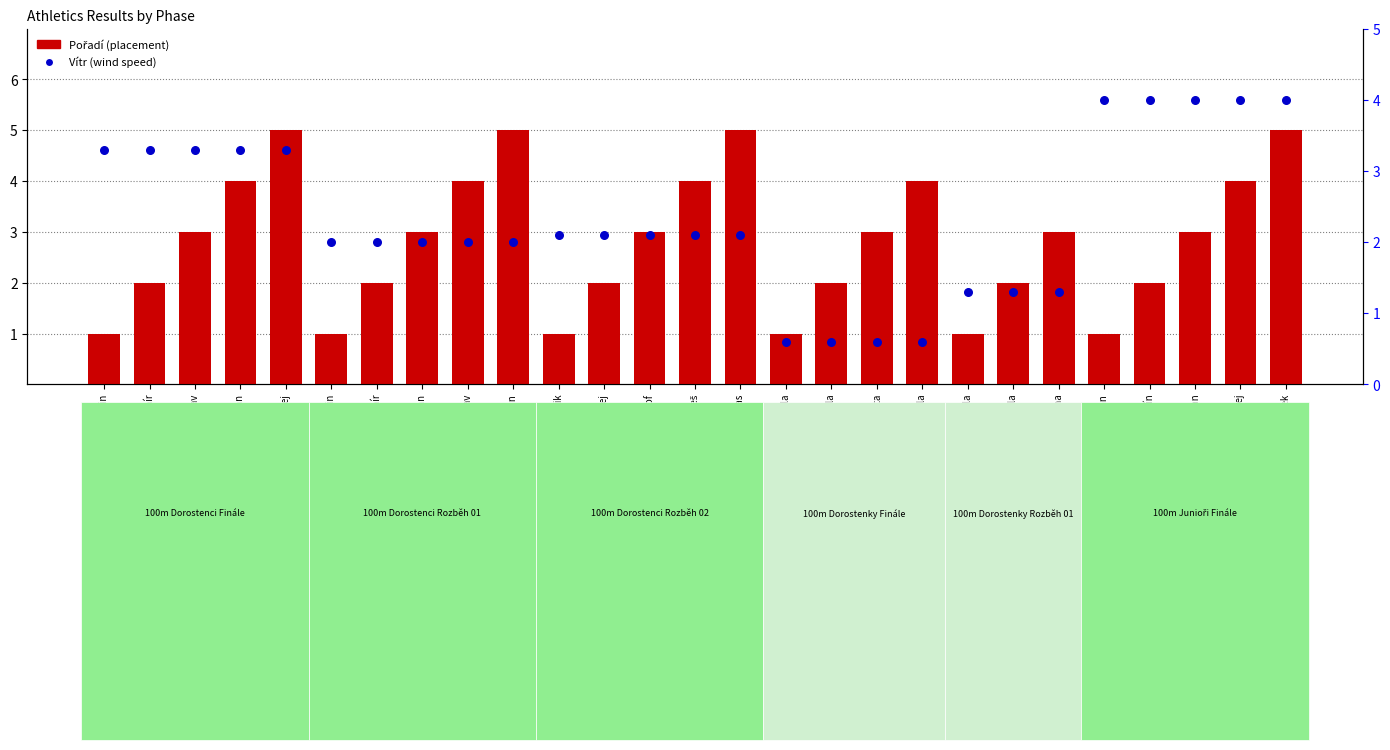

Which series contains the lowest Y value?

Vítr